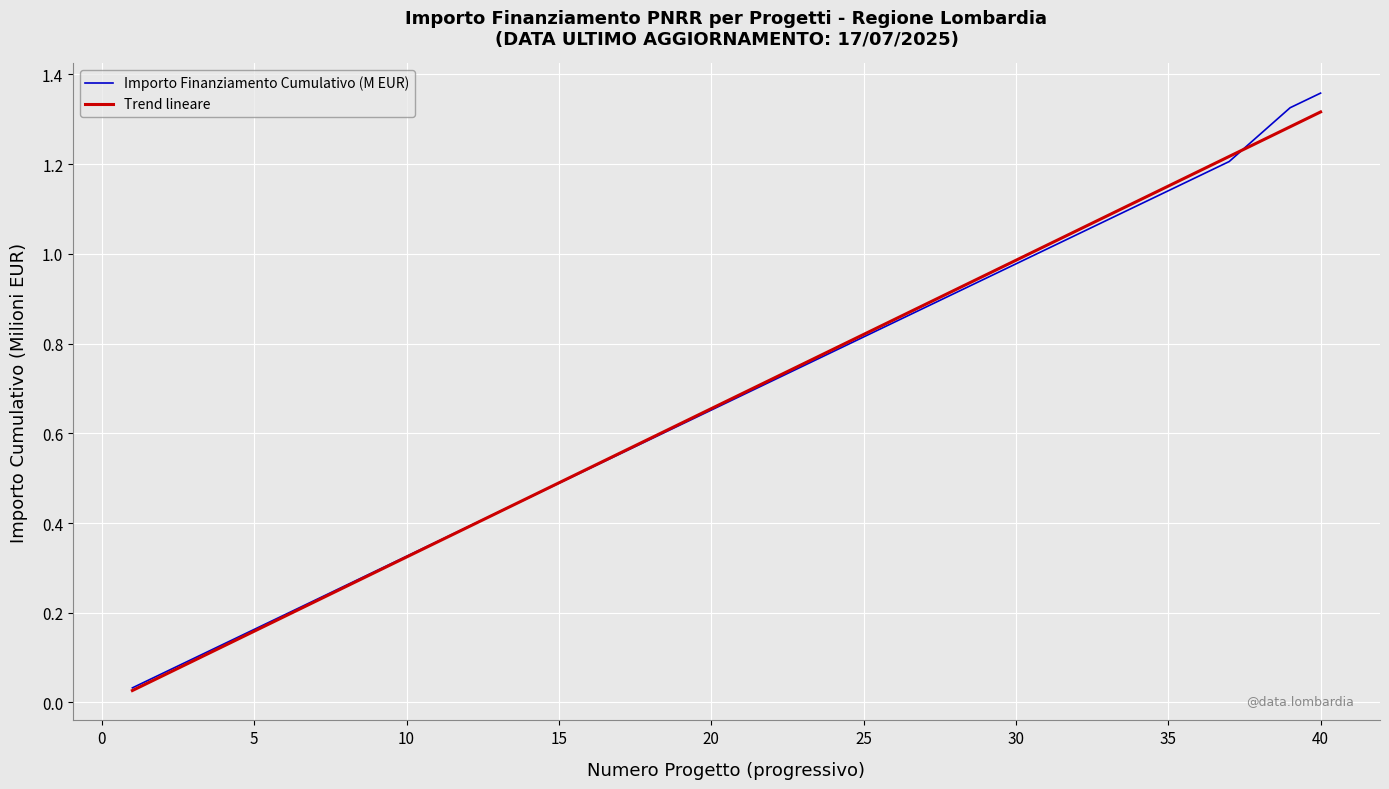

How many intersections are there between Importo Finanziamento Cumulativo (M EUR) and Trend lineare?

2